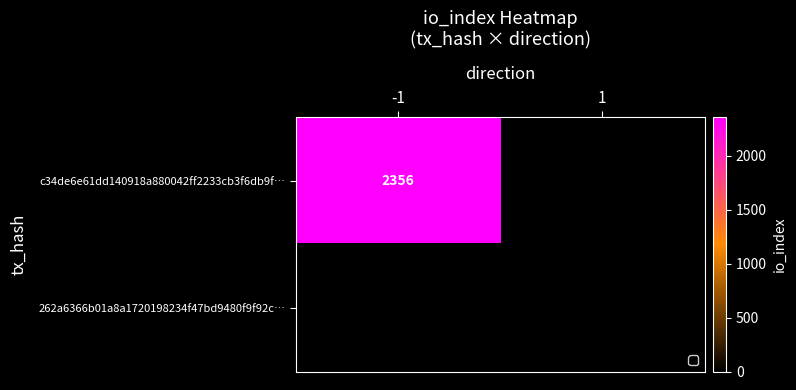

Rank the series by their maximum value, from highest to lowest.

c34de6e61dd140918a880042ff2233cb3f6db9f…, 262a6366b01a8a1720198234f47bd9480f9f92c…